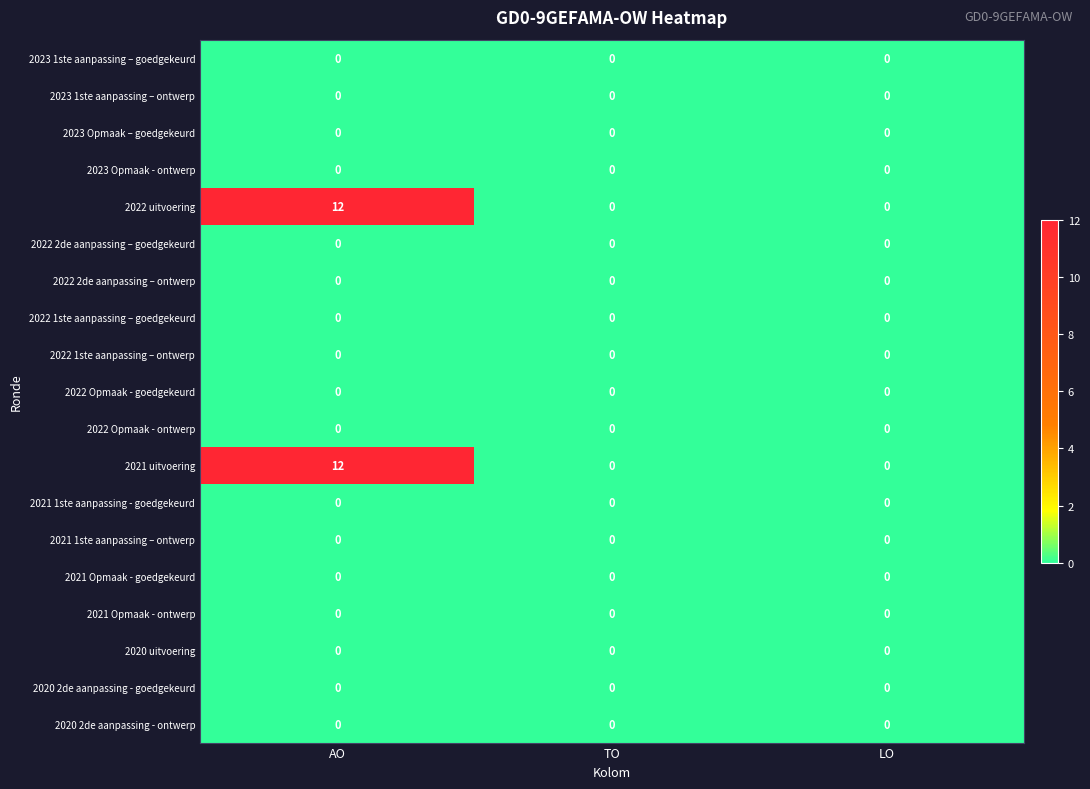

What is the total value across all series at AO?

24